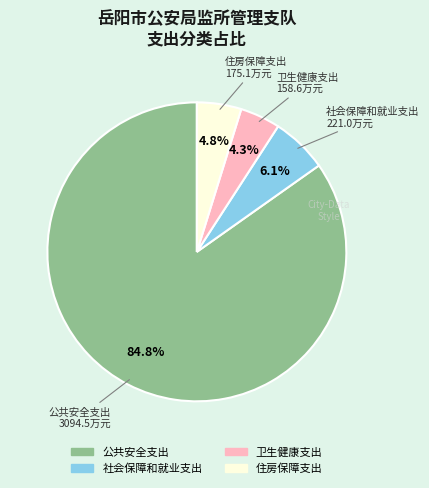

Count the number of slices in the pie.

4